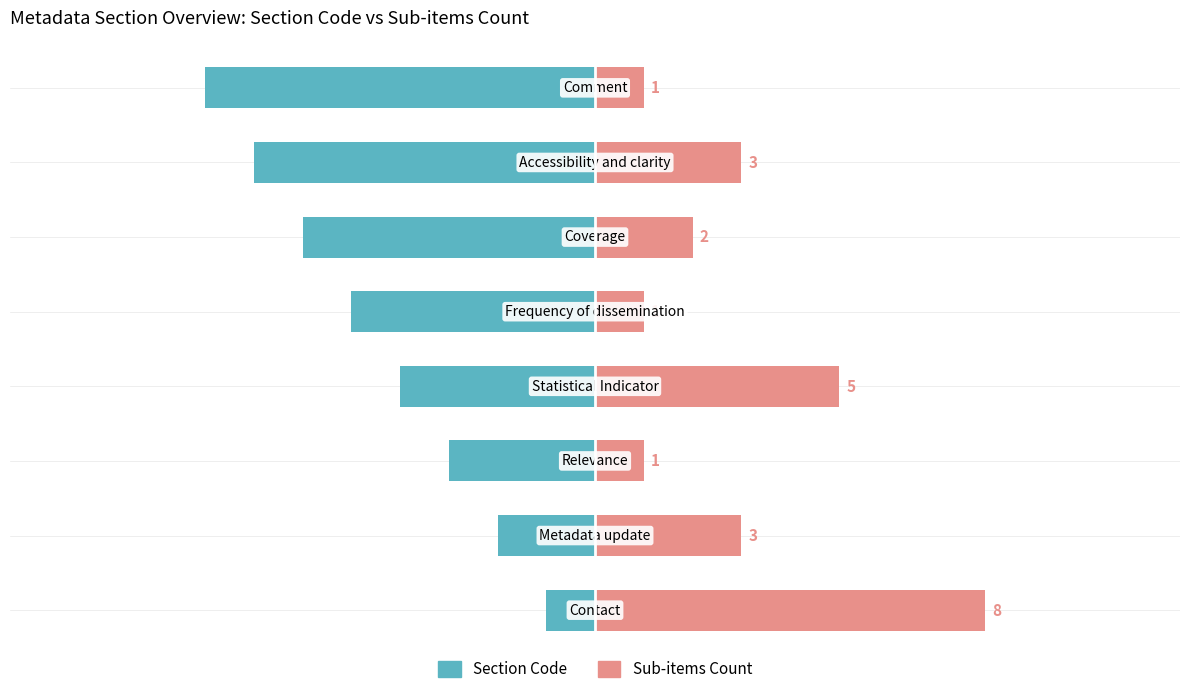

What is the difference between the second highest and second lowest values in the Section Code series?

5